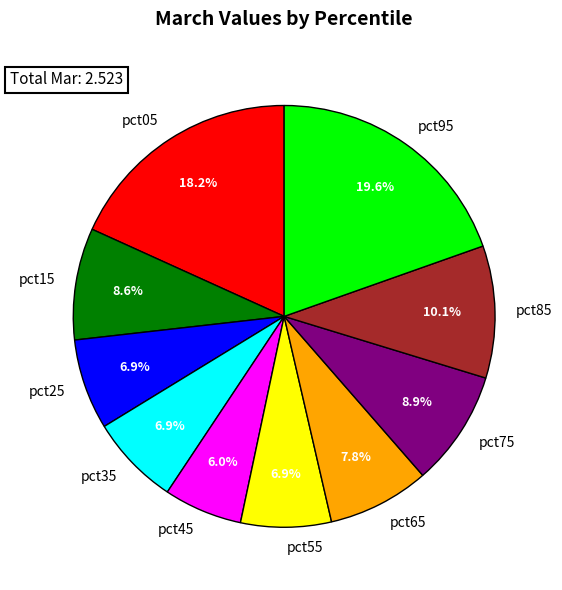

What is the largest slice in the pie chart?

pct95